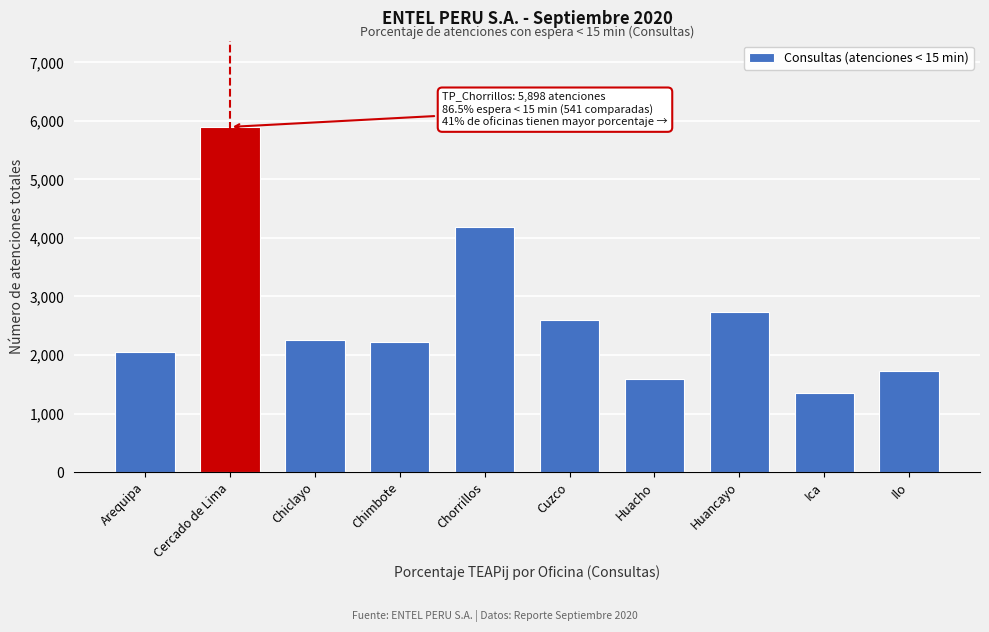

What is the difference between the second highest and minimum values?

2845